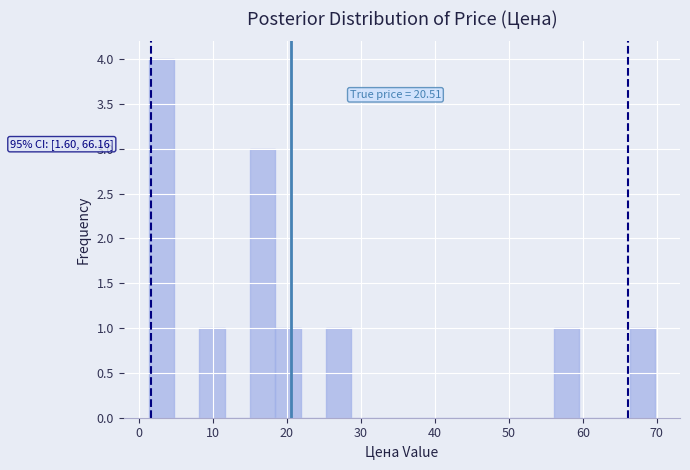

Read against the x-axis, roughly where is the centre of the tallest bar?

3